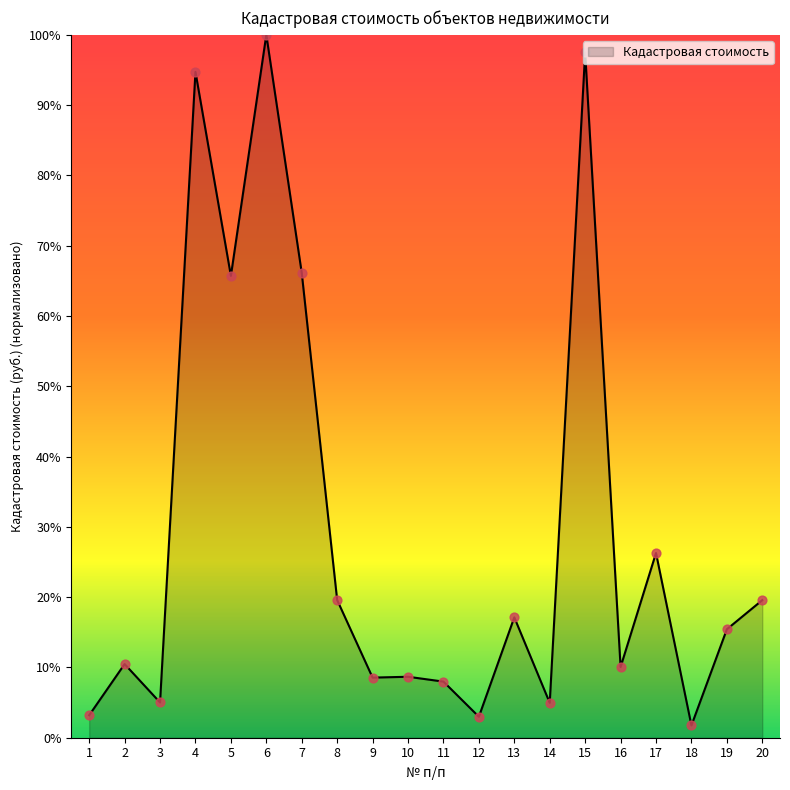

Which has a higher value, 20 or 1?

20